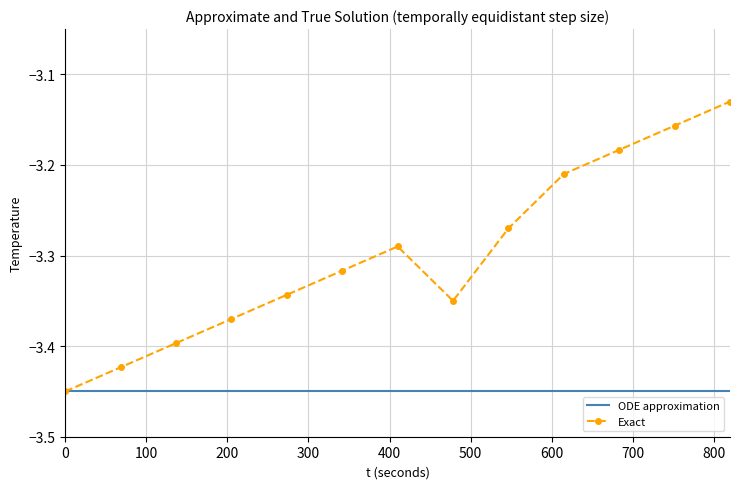

Which series has the largest total across all categories?

Exact